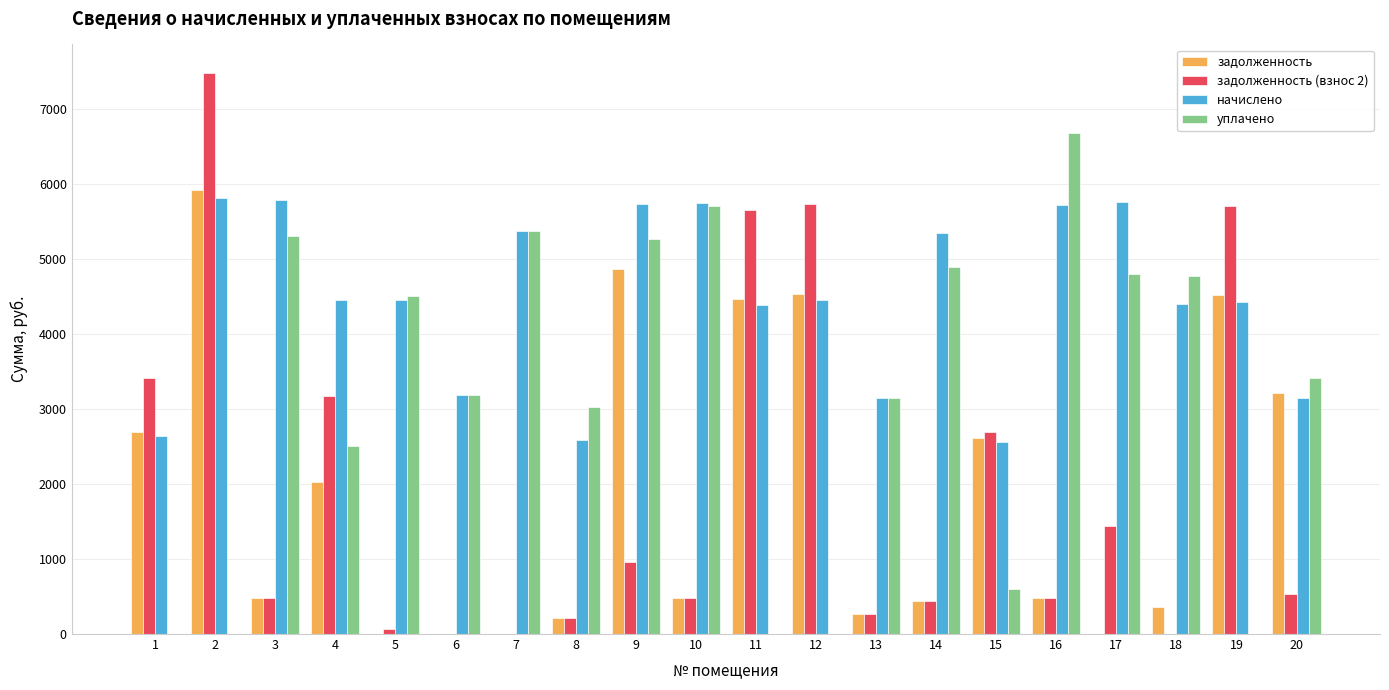

How many data points in задолженность are above 482?

10